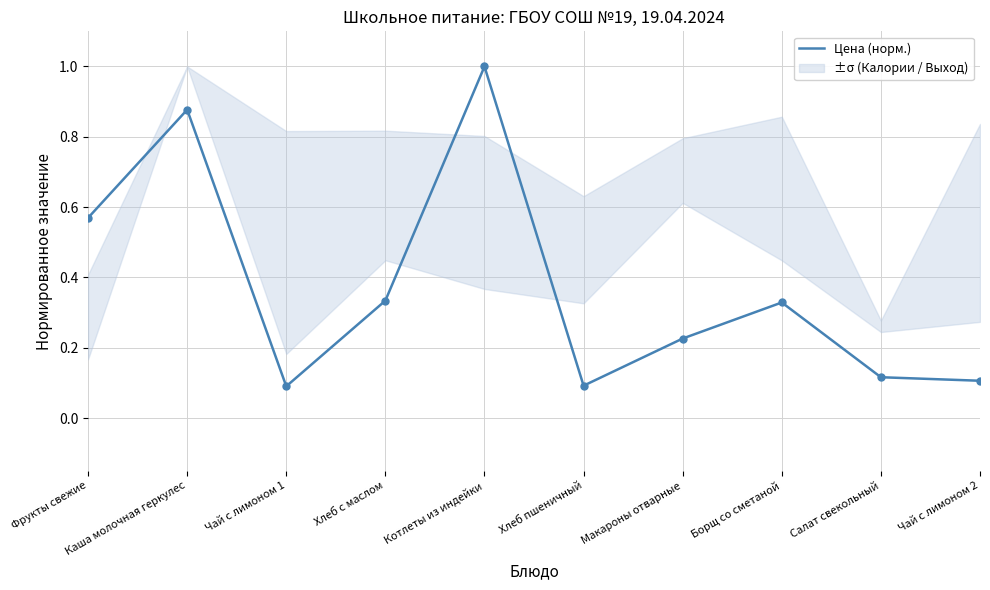

What is the ratio of the value at Макароны отварные to the value at Котлеты из индейки?

0.2